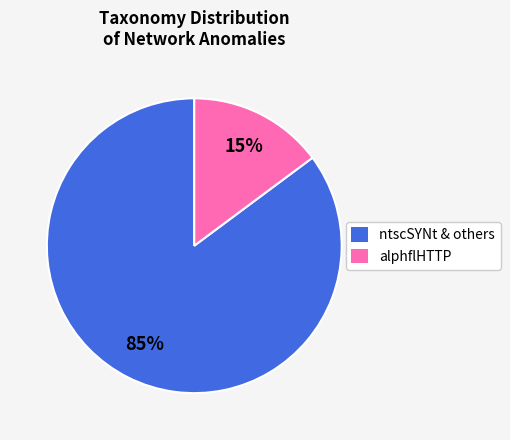

Rank the categories by value from highest to lowest.

ntscSYNt & others, alphflHTTP